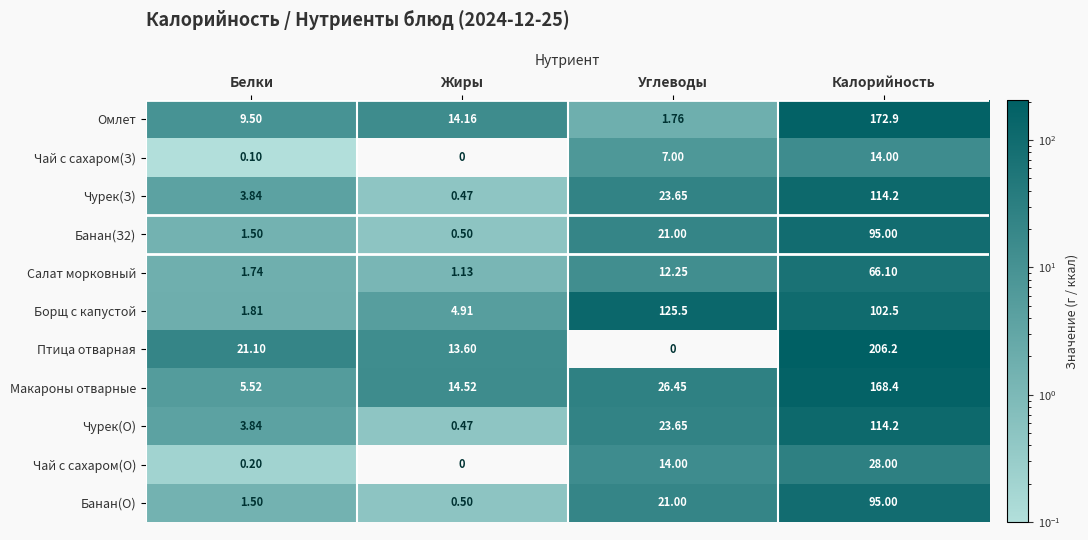

Which series has the widest spread of values?

Птица отварная